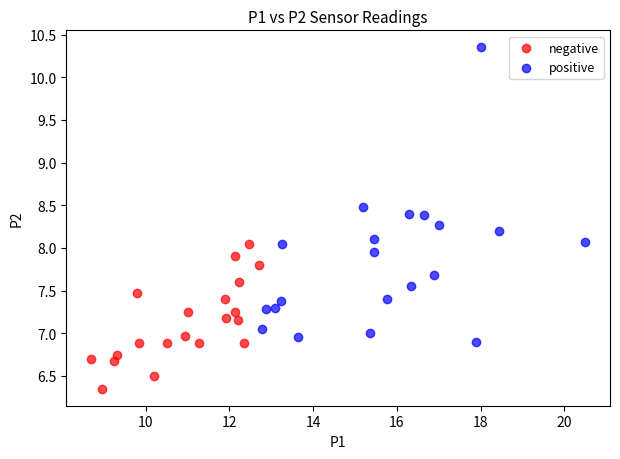

Which series contains the lowest Y value?

negative